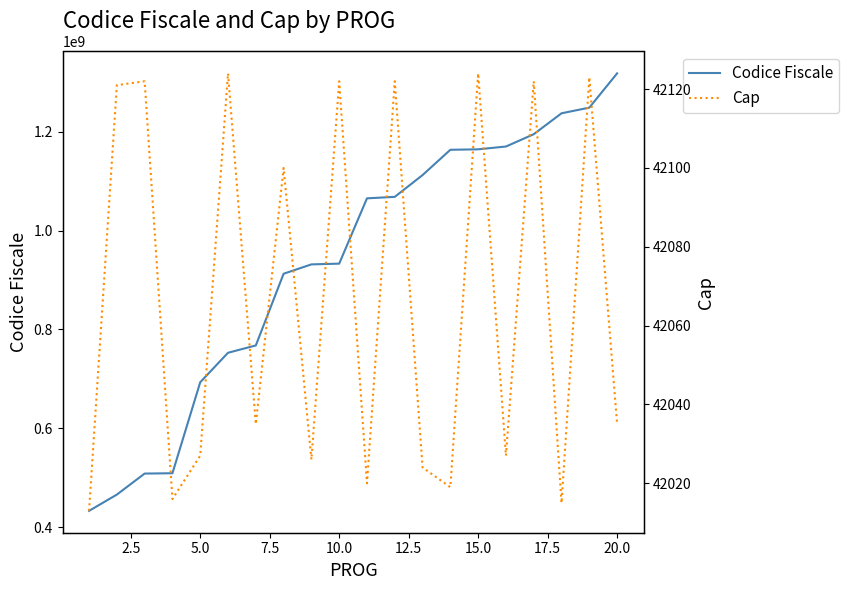

What is the value of the Codice Fiscale point at the 3rd from the left?

508670353